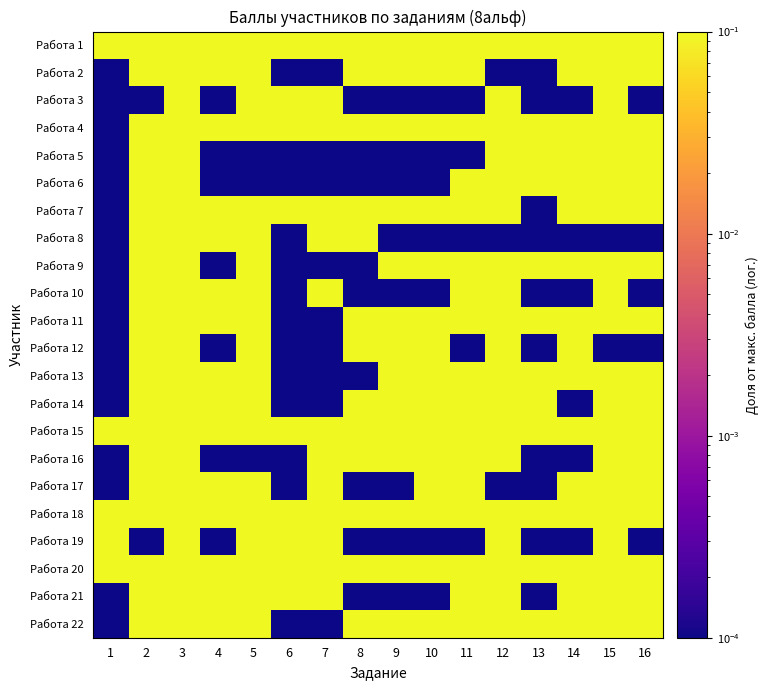

Rank the series at 1 from lowest to highest value.

Работа 2, Работа 3, Работа 4, Работа 5, Работа 6, Работа 7, Работа 8, Работа 9, Работа 10, Работа 11, Работа 12, Работа 13, Работа 14, Работа 16, Работа 17, Работа 21, Работа 22, Работа 1, Работа 15, Работа 18, Работа 19, Работа 20